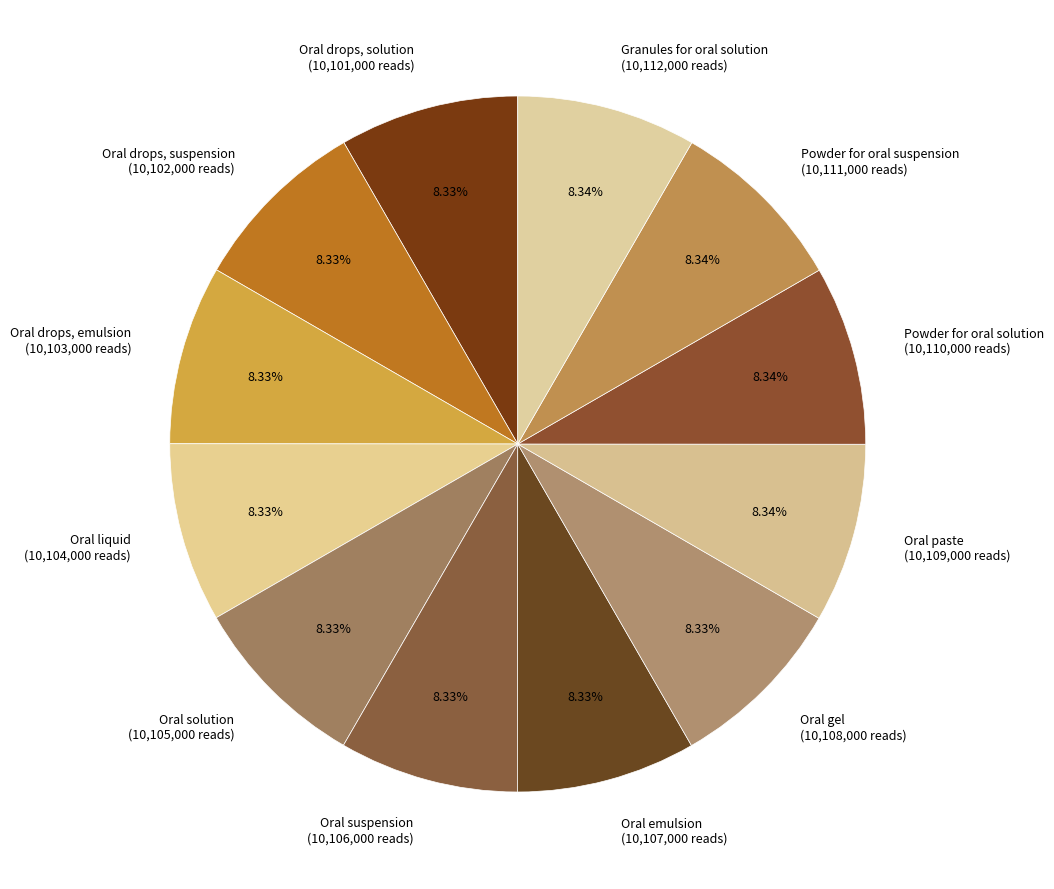

Is there any slice that represents more than half of the pie?

No